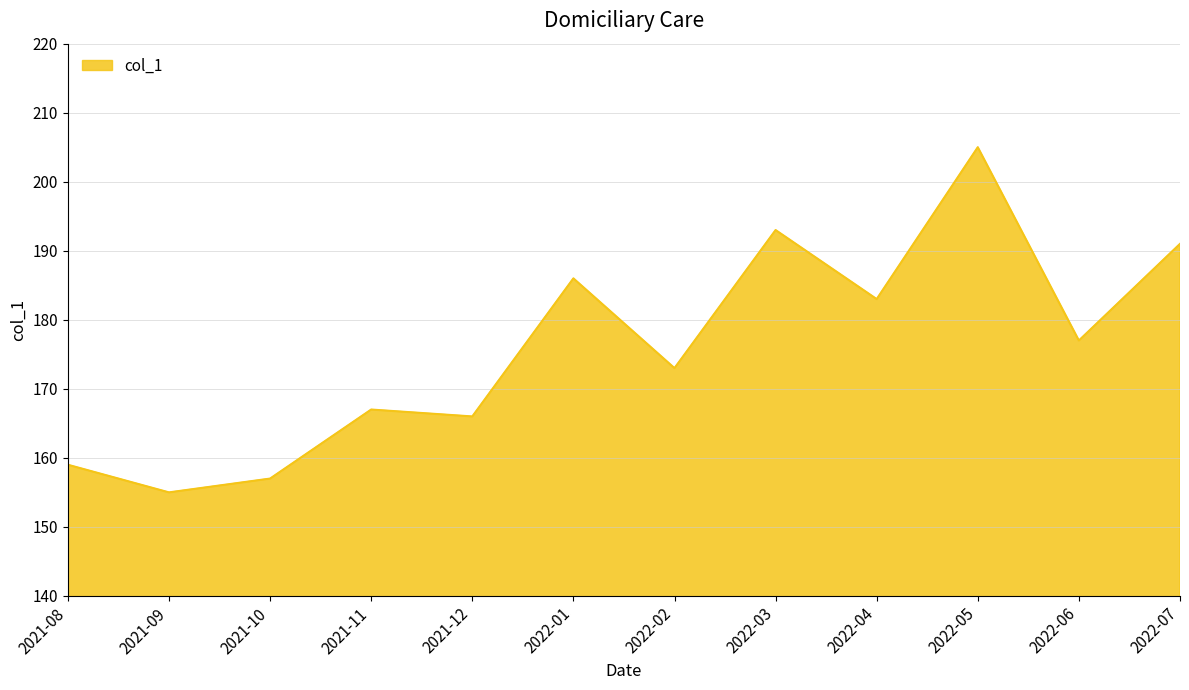

What is the approximate value at 2021-11, to the nearest 5?

165